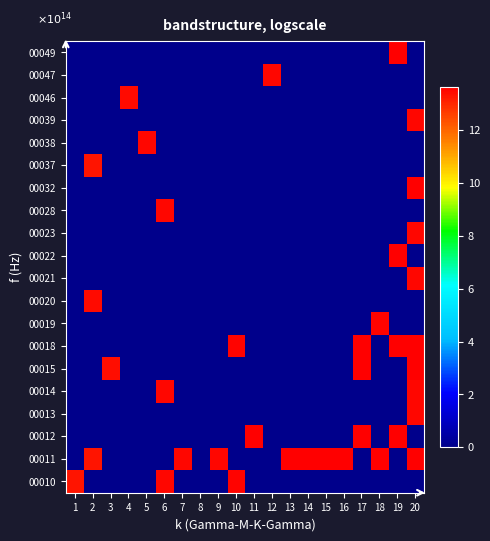

How many distinct data groups are displayed?

20